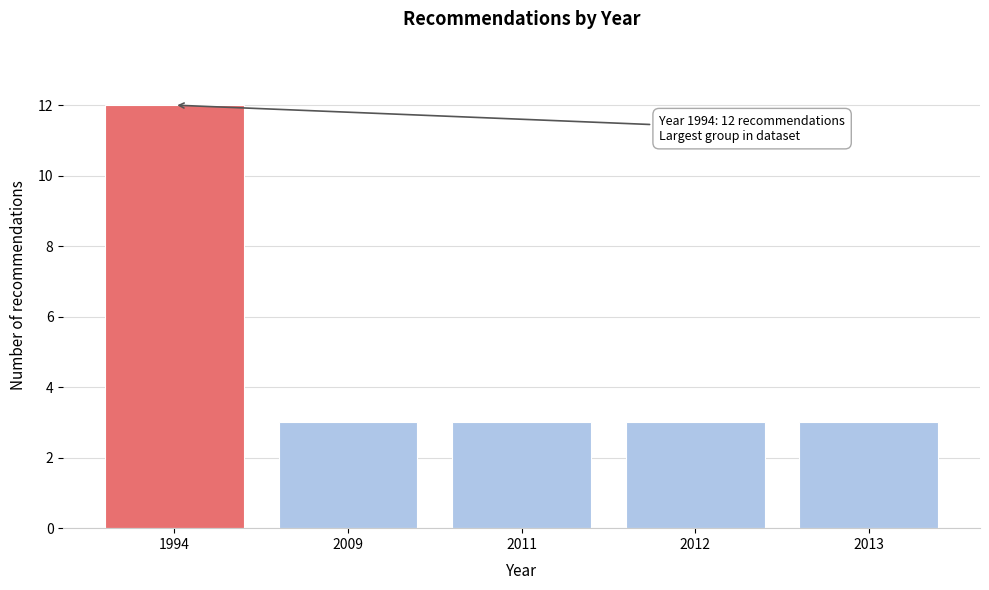

Reading right to left, transcribe all the data shown in this chart.

2013=3	2012=3	2011=3	2009=3	1994=12